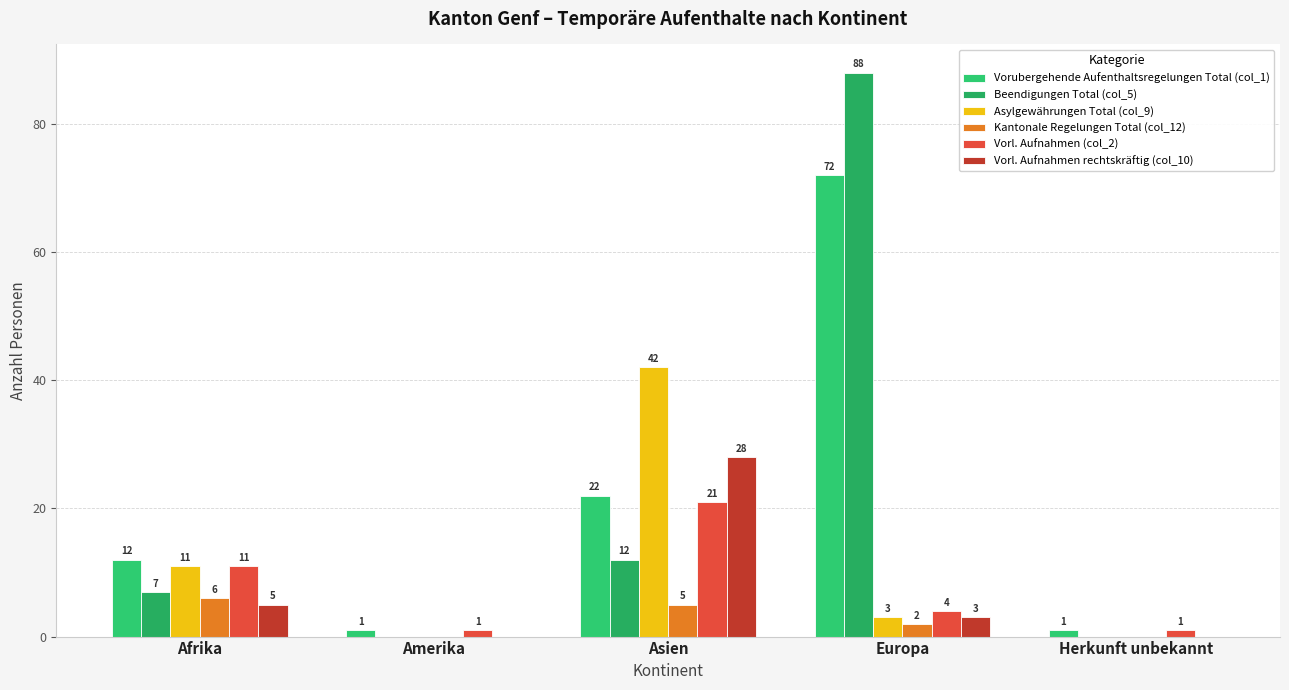

At which category is the sum across all series the highest?

Europa